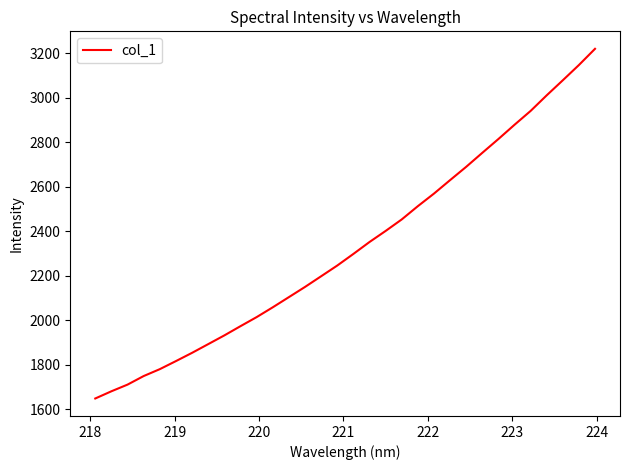

What is the maximum value shown in the chart?

3219.0